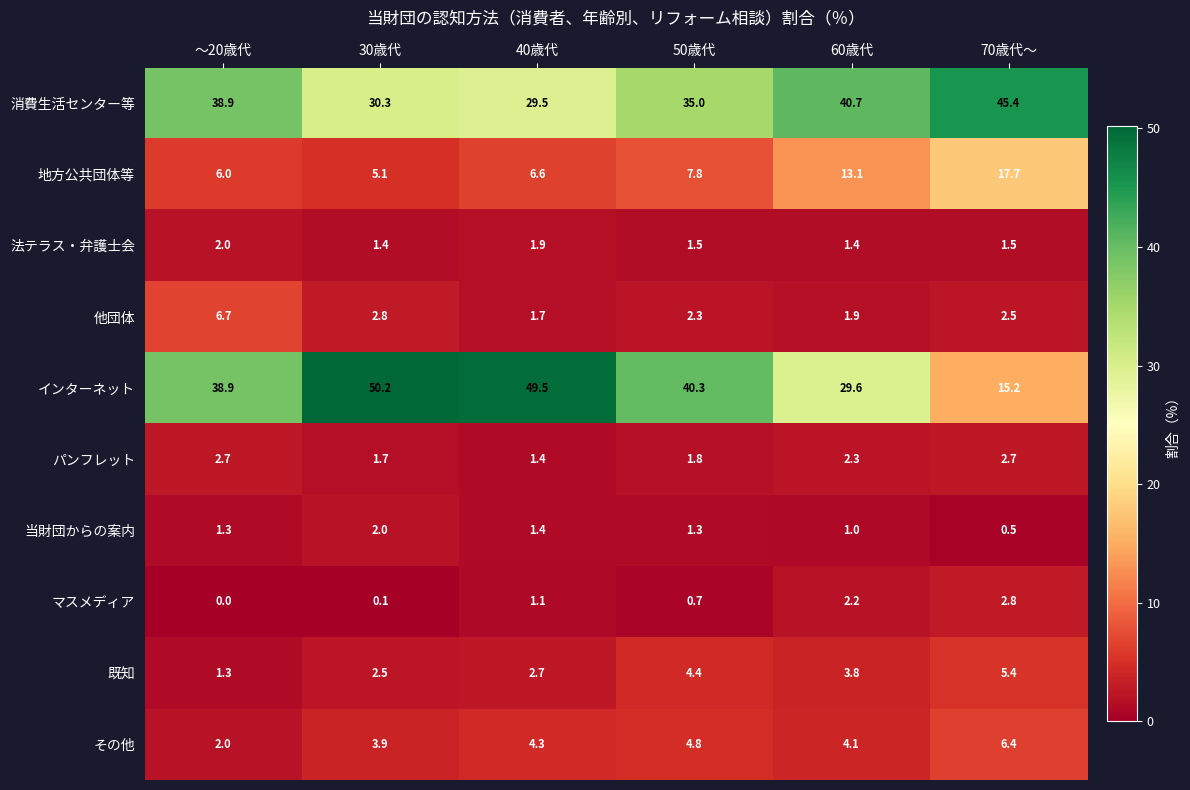

What is the maximum value shown in the chart?

50.2